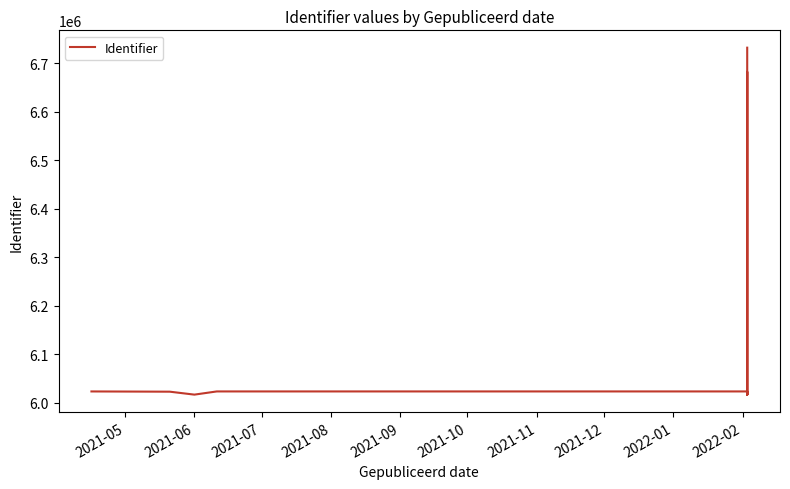

Reading left to right, what are all the values shown in this chart?

6023213	6022717	6016655	6023226	6023229	6016657	6023323	6016665	6016668	6016672	6016675	6016678	6016681	6681940	6023340	6016686	6016688	6016690	6016692	6016694	6731743